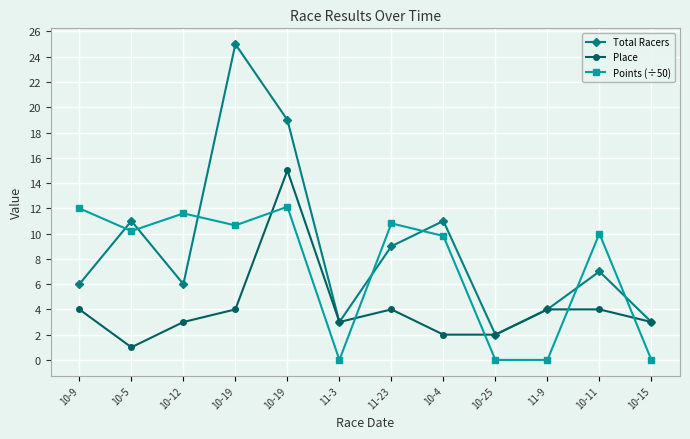

What is the difference between the Total Racers values at 11-3 and 10-9?

3.0